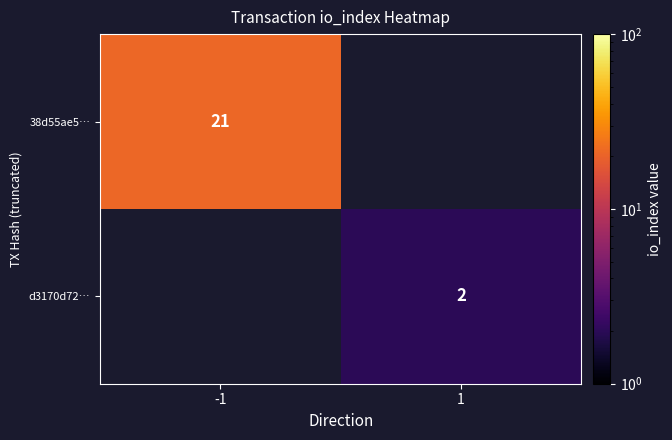

The value of d3170d72… at 1 is 2. True or false?

True